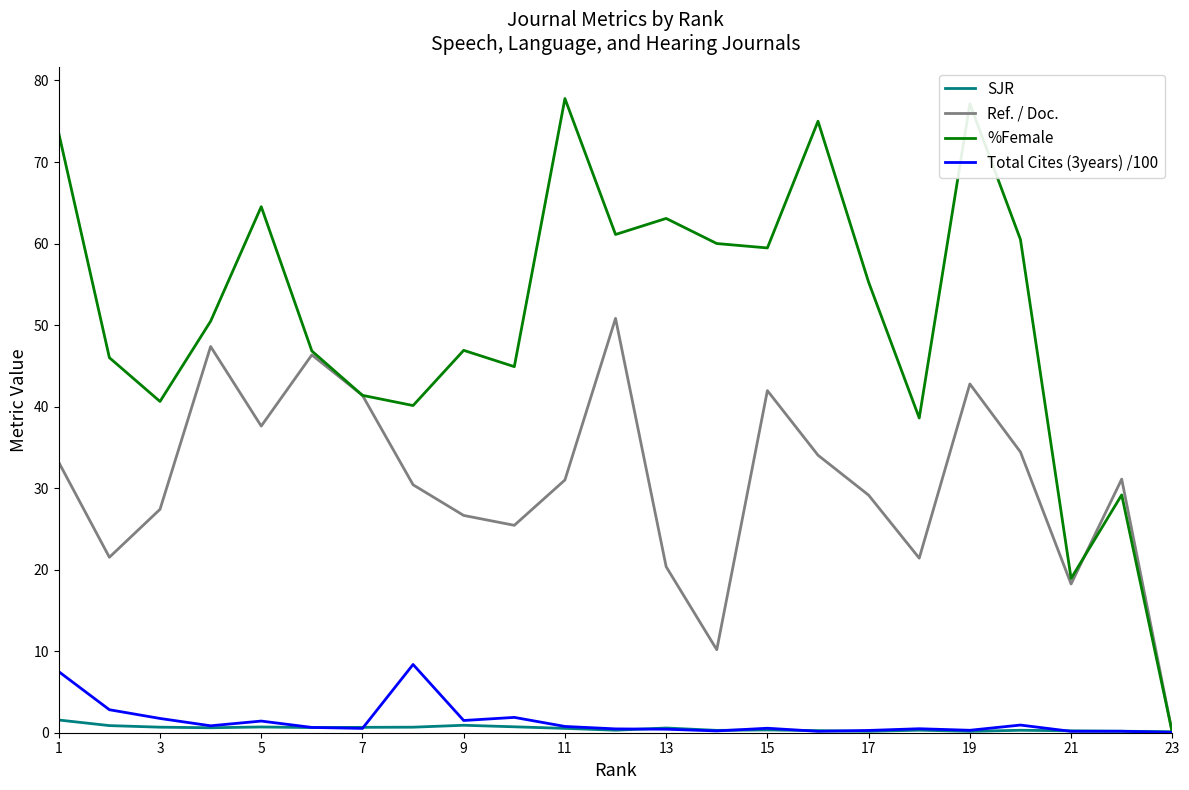

Which series has the largest total across all categories?

%Female